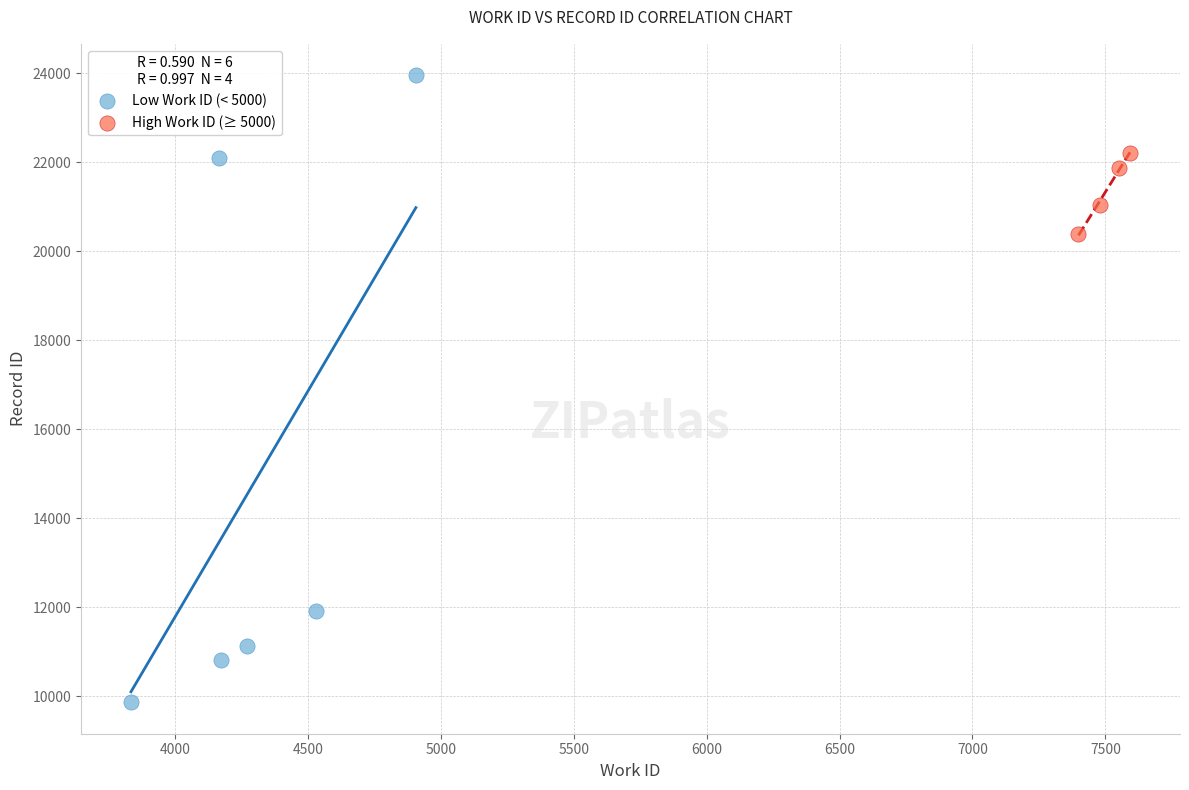

Which series reaches the minimum Y coordinate?

Low Work ID (< 5000)